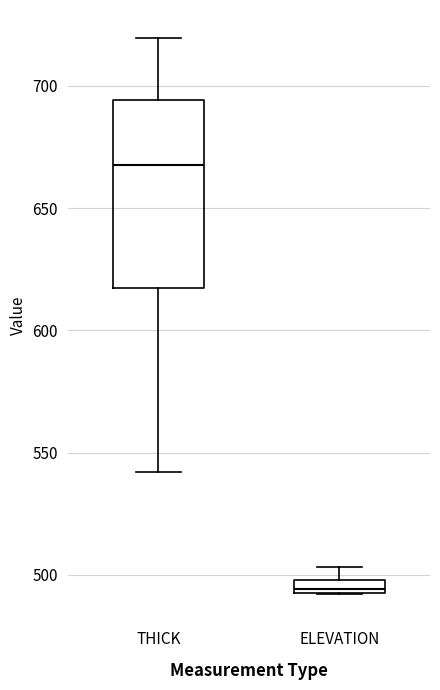

Where does the median line of the box for THICK sit on the y-axis? The values are not printed on the chart, so give them approximately, as read against the axis.

670